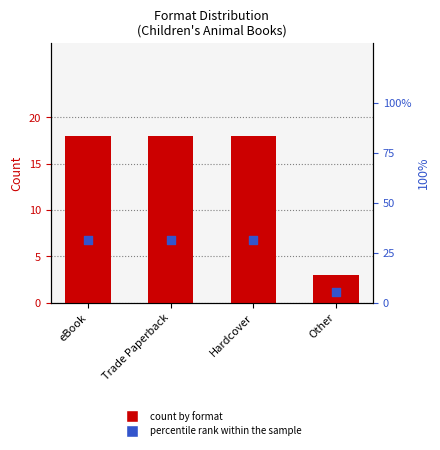

Which series has the largest Y range (max minus min)?

percentile rank within the sample